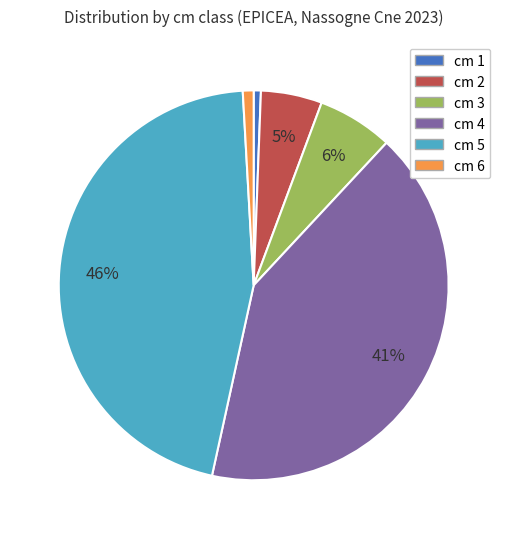

How many segments does this pie chart have?

6